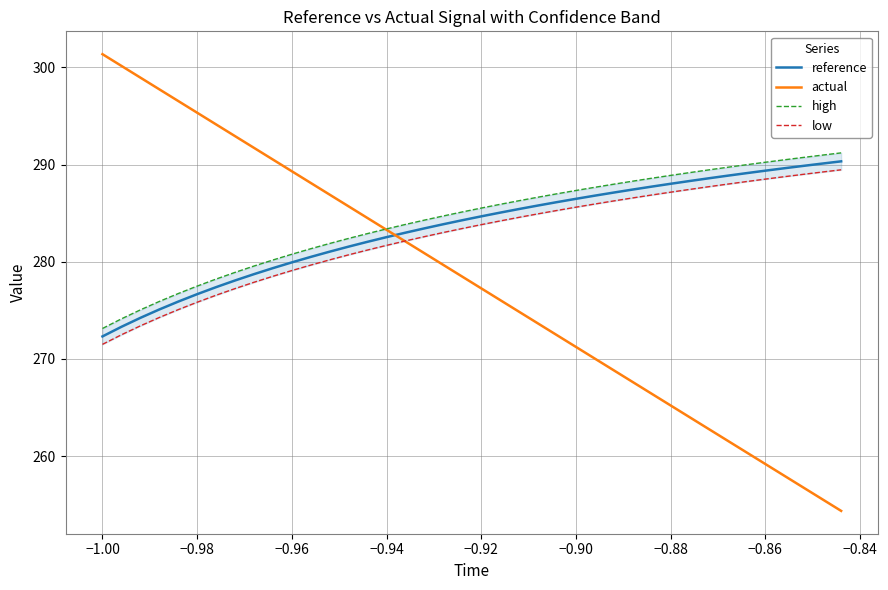

What is the lowest value of the reference series?

272.3